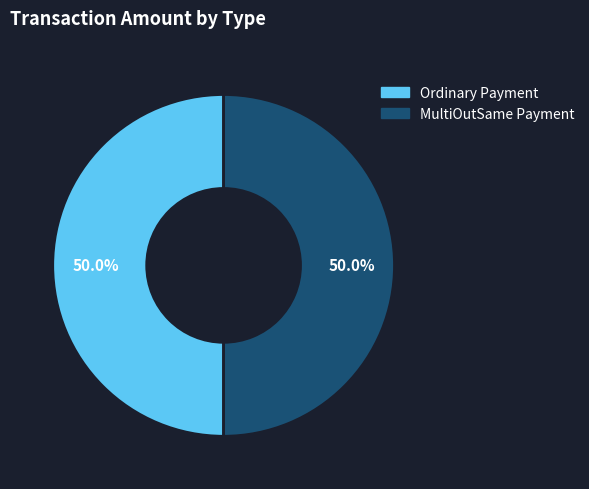

Approximately how many times larger is the value at Ordinary Payment compared to MultiOutSame Payment?

1.0